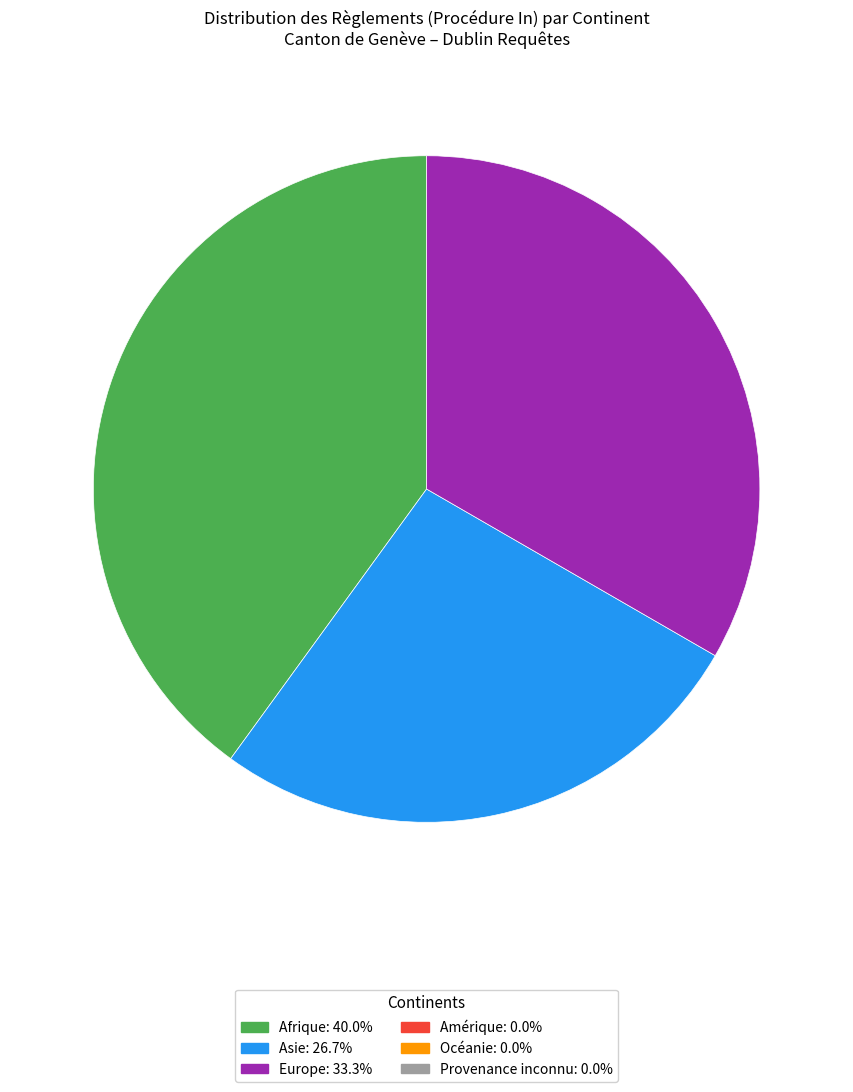

Is there a majority slice in this chart?

No